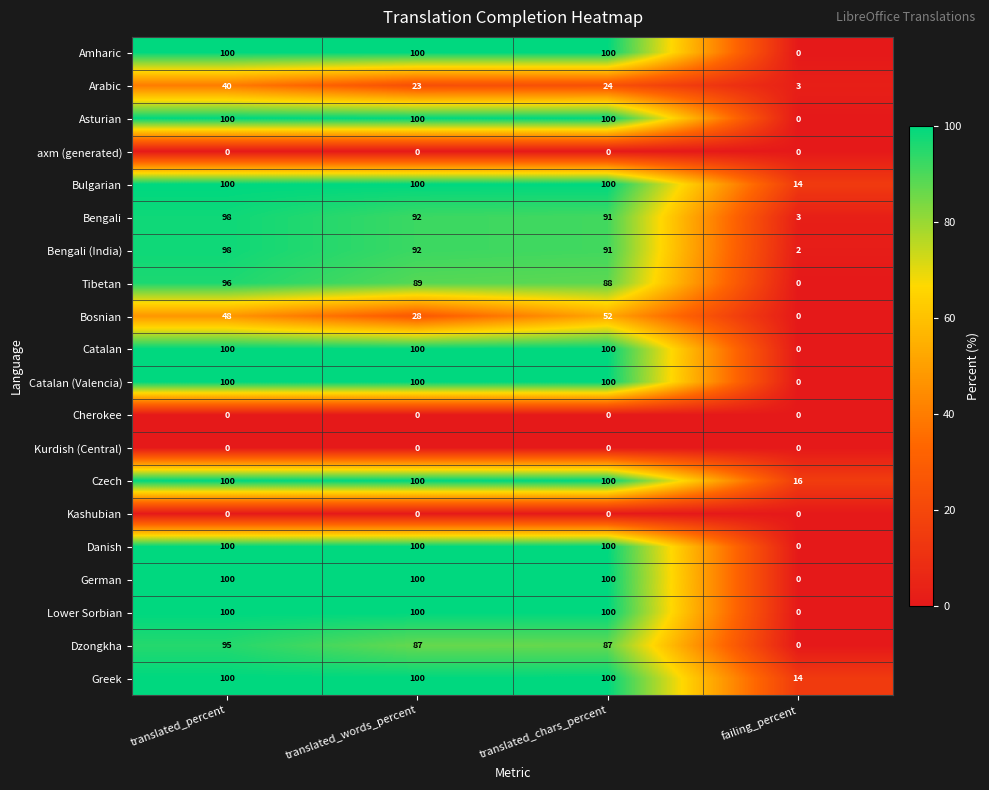

Is it true that Bengali (India) equals 1 at failing_percent?

False